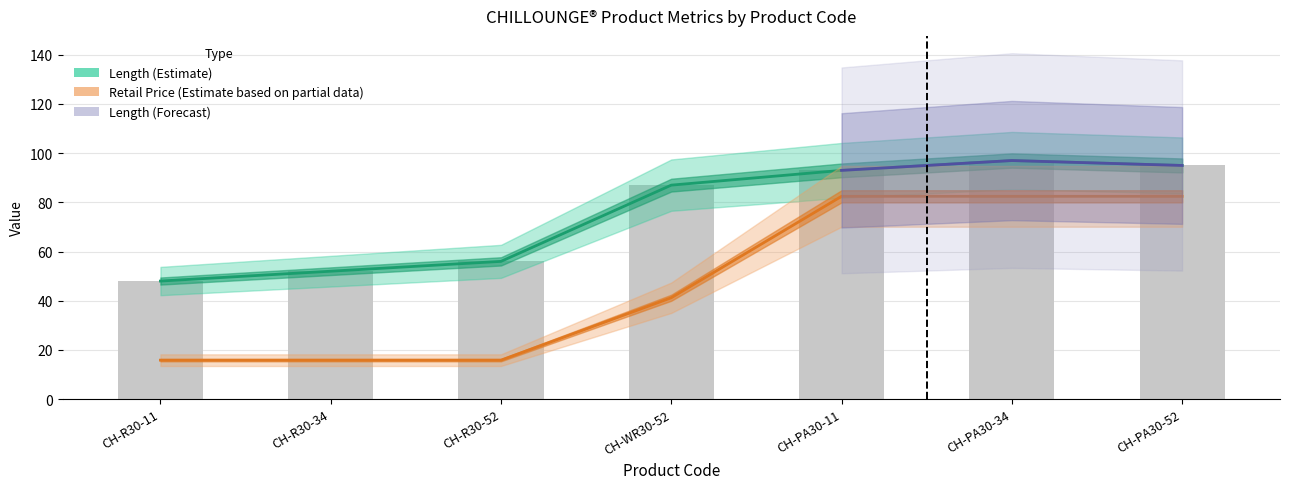

At which category is the sum across all series the highest?

CH-PA30-34